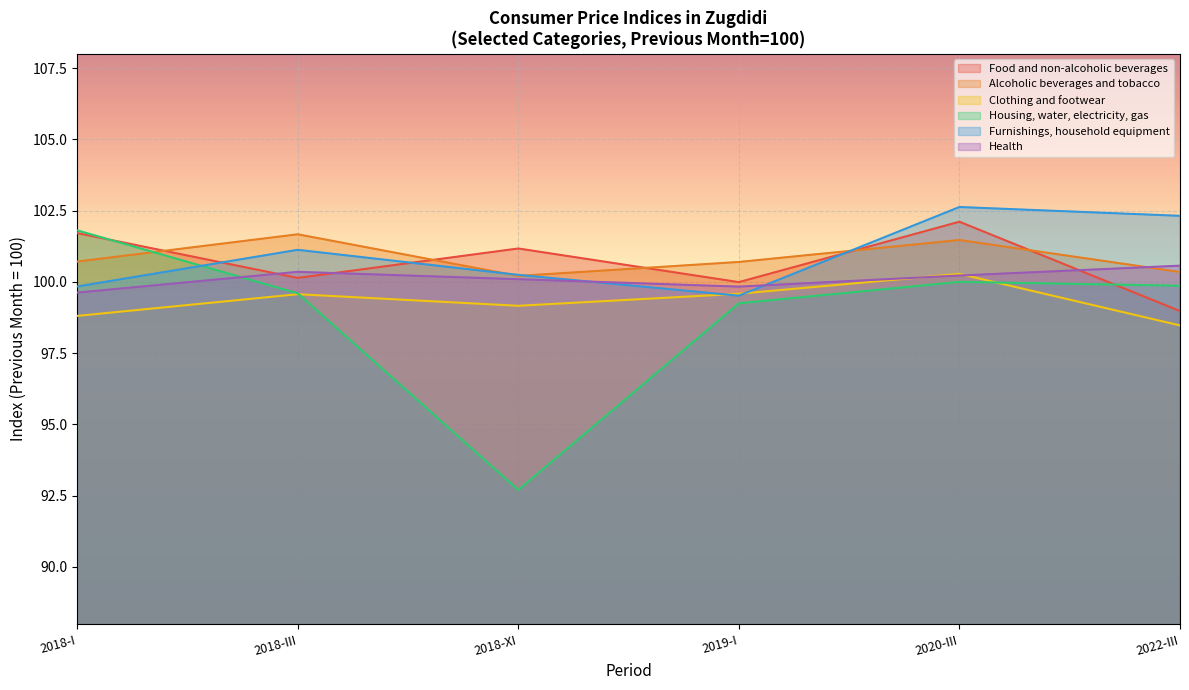

In Housing, water, electricity, gas, how many points are higher than both neighbors (excluding endpoints)?

1